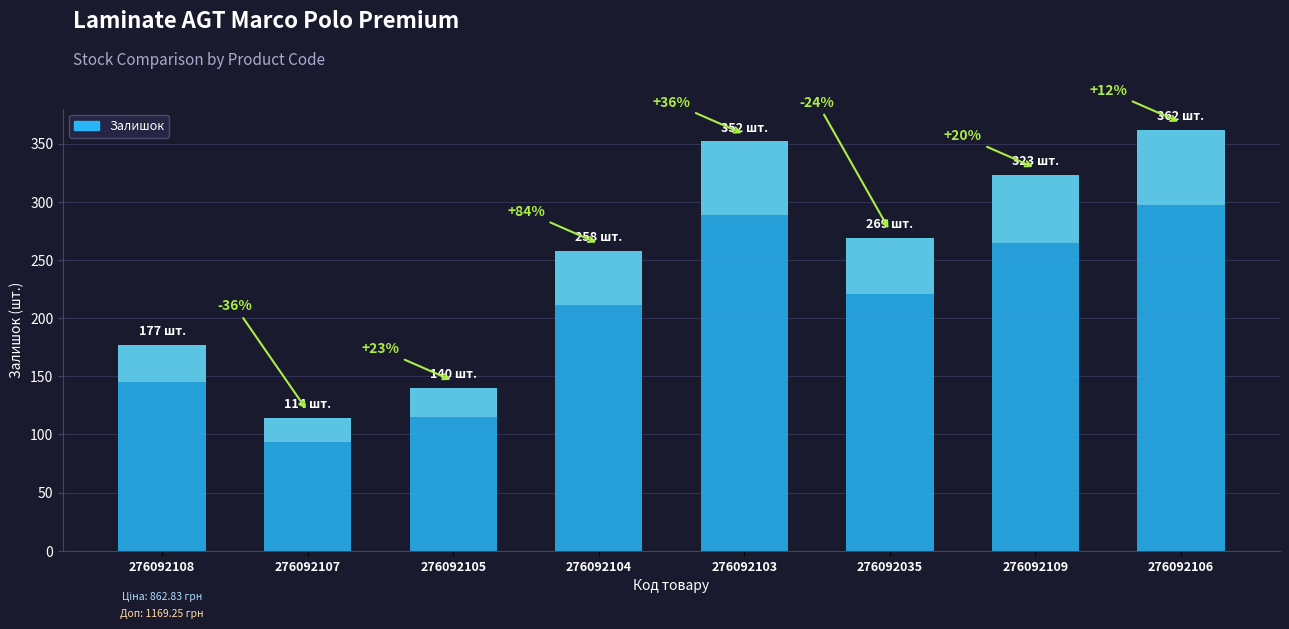

Read the value at 276092035, to the nearest 50.

250